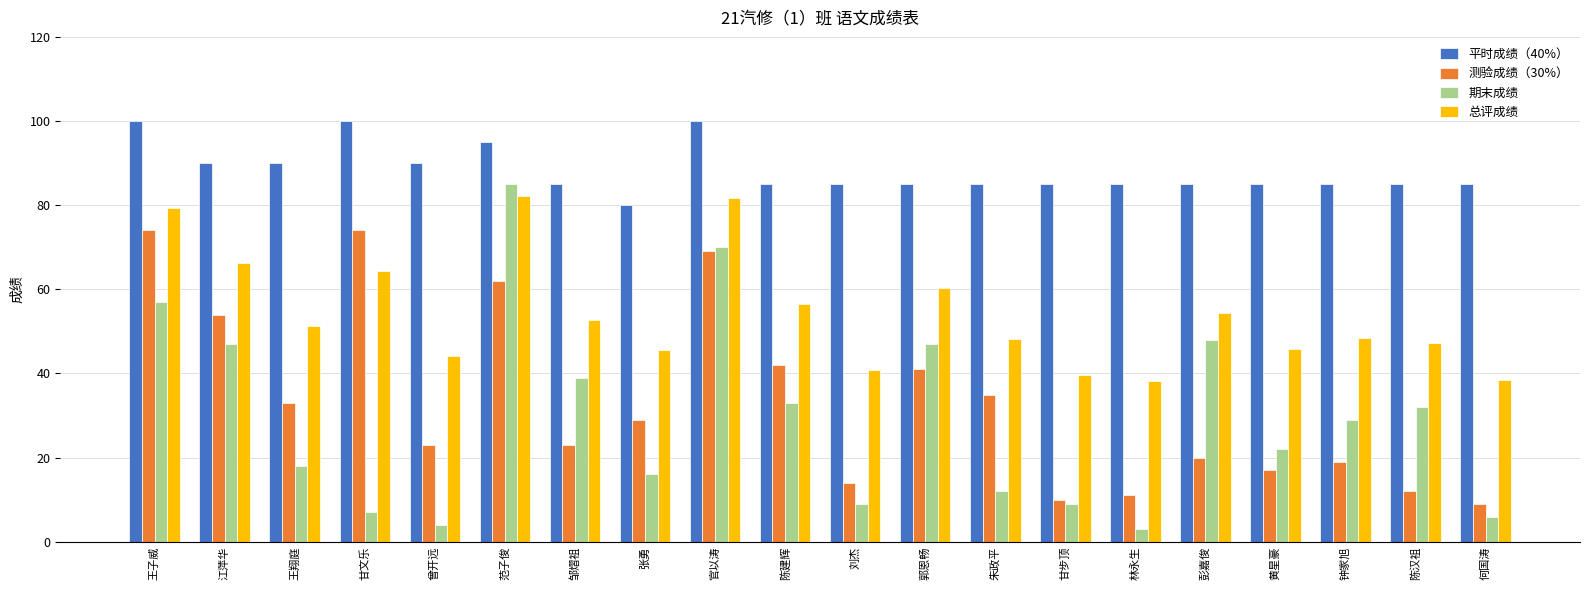

What is the label of the 14th bar from the right?

邹熠祖